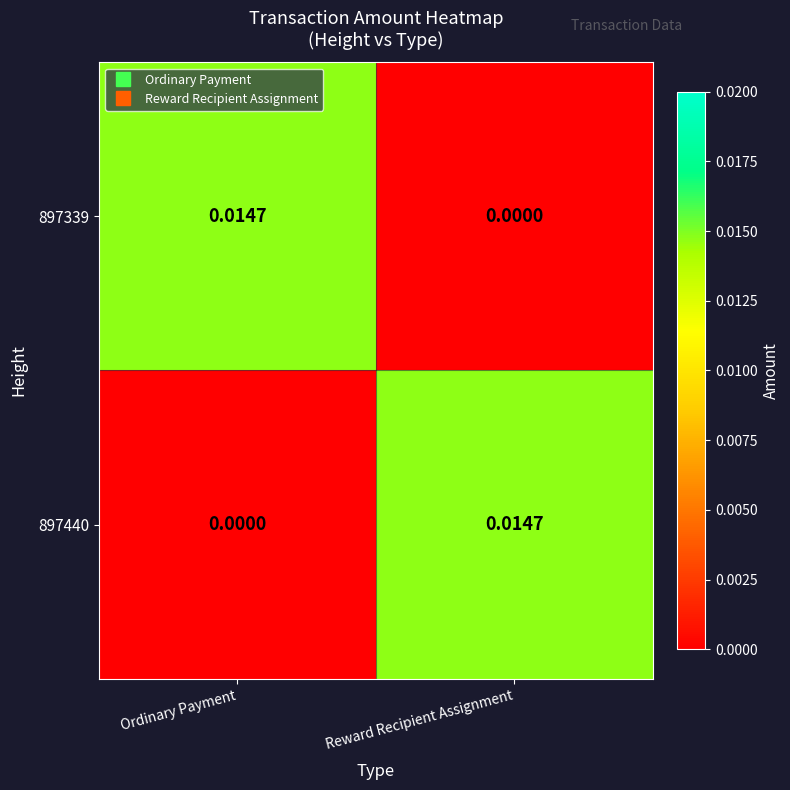

Which category has the lowest value in the 897440 series?

Ordinary Payment